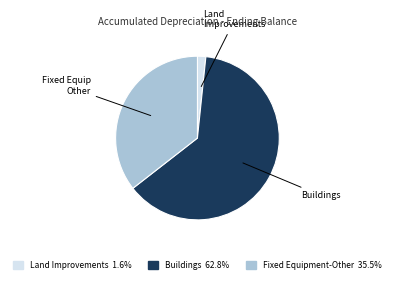

Is it true that Buildings is 63% of the pie?

True